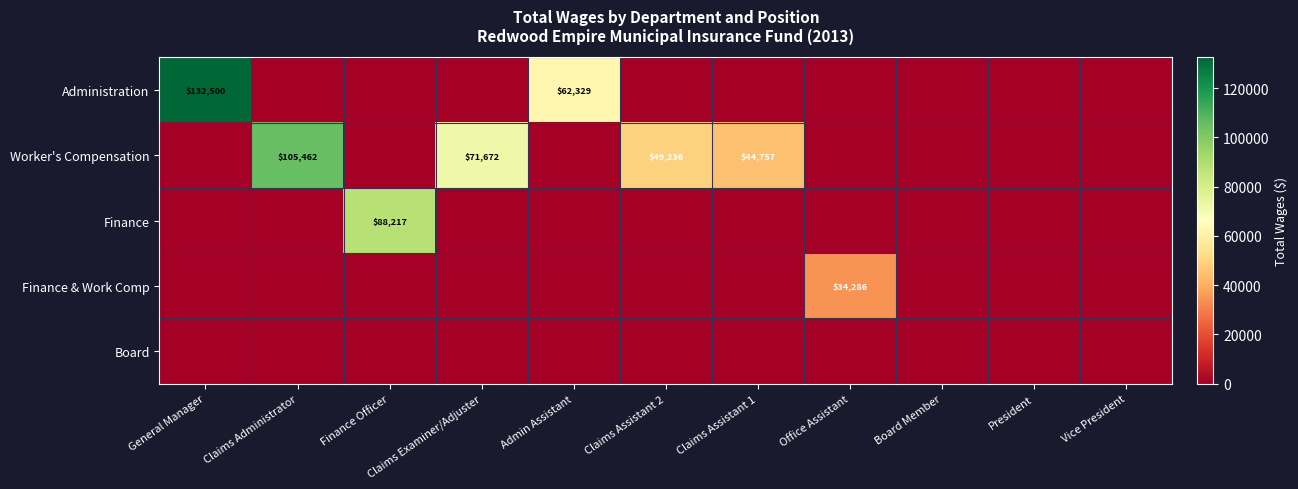

Is it true that Worker's Compensation equals 21798 at Claims Assistant 1?

False